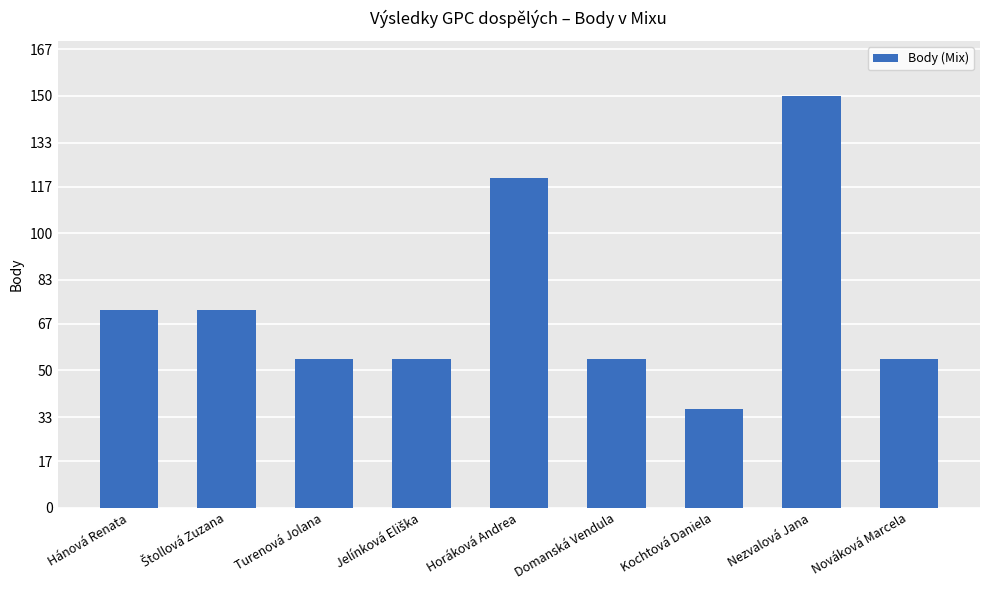

Count the values in the range 54 to 72.

6